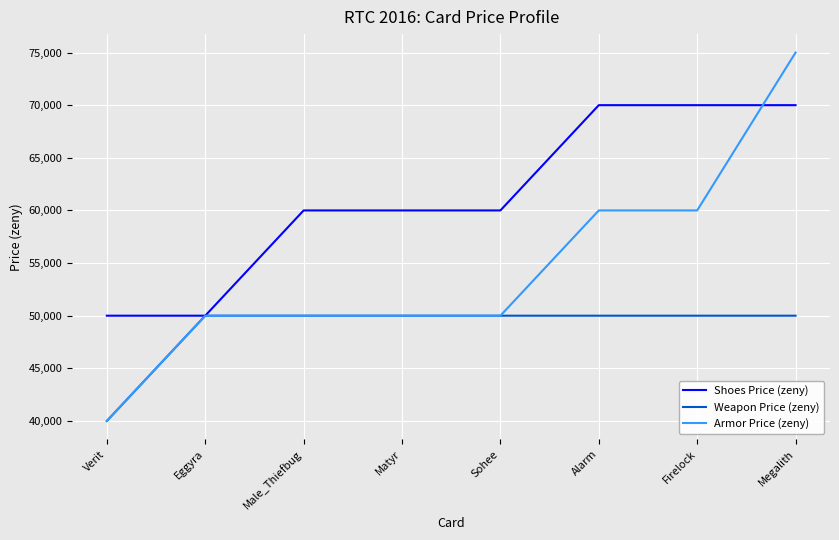

At Alarm, list the series in order from smallest to largest.

Weapon Price (zeny), Armor Price (zeny), Shoes Price (zeny)